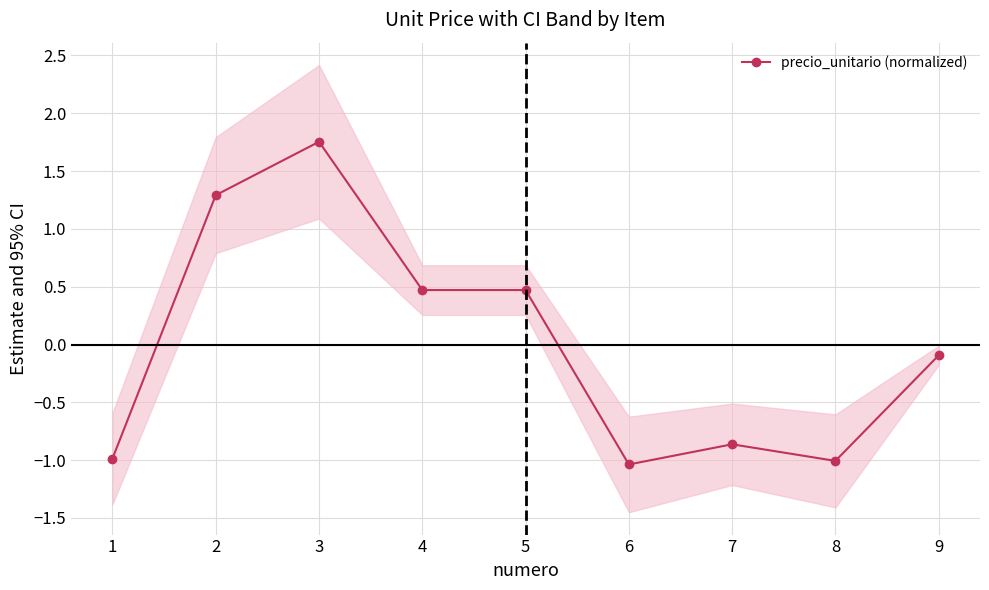

How many points are higher than both their immediate neighbors (excluding endpoints)?

2